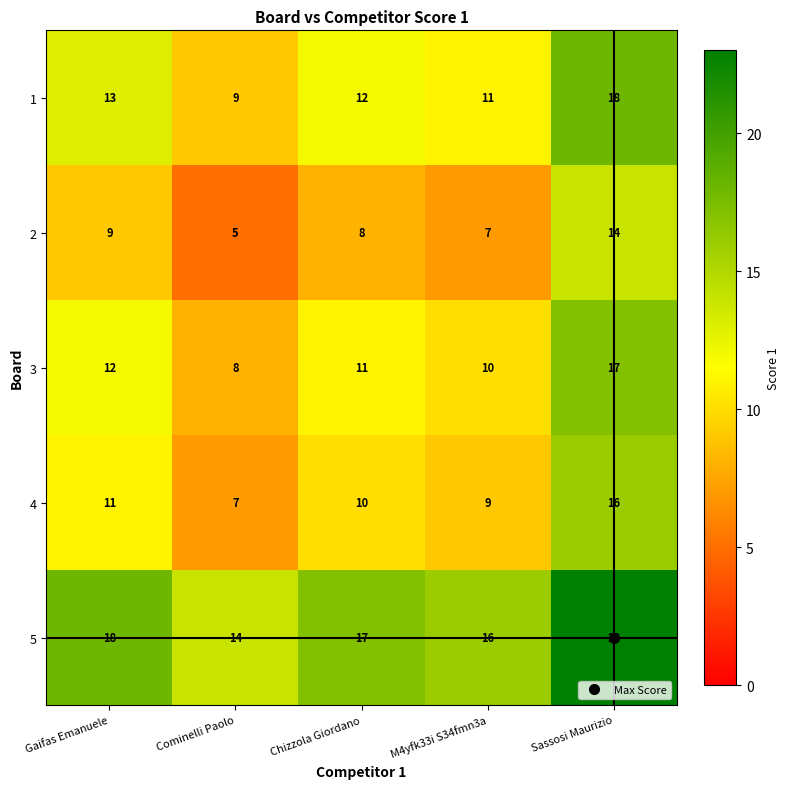

Rank the series by their maximum value, from lowest to highest.

2, 4, 3, 1, 5